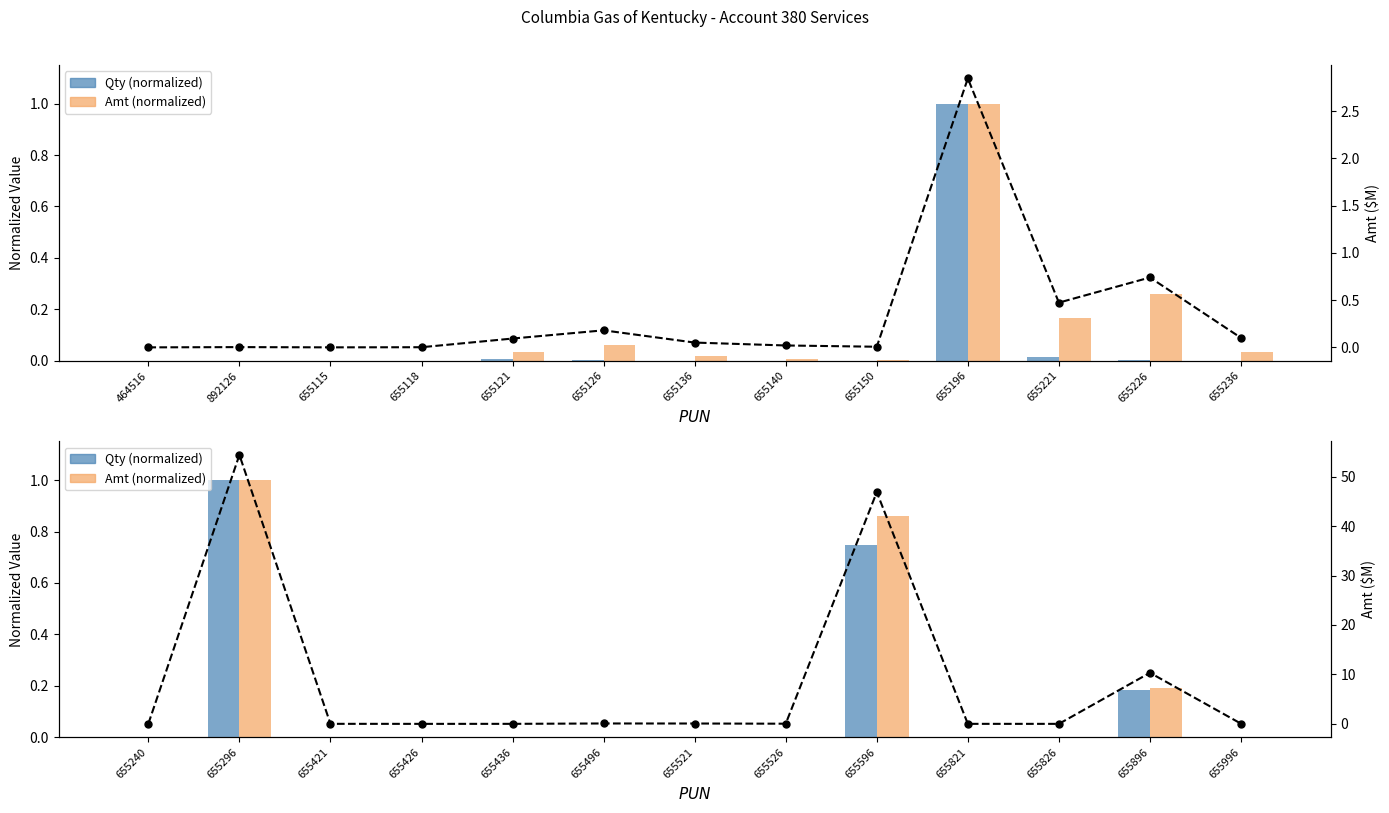

Between 655126 and 655221, which series saw the biggest shift?

Amt ($M)